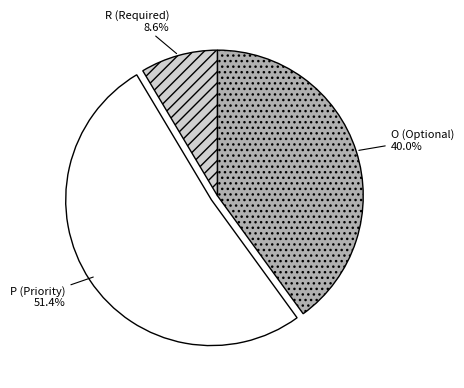

To the nearest percent, what is the difference between the largest and smallest slice percentages?

43%